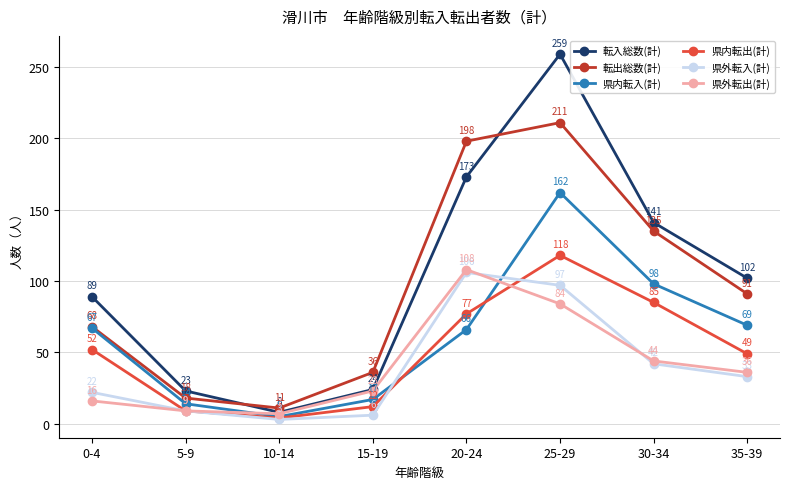

How many values in the 転入総数(計) series are below 102?

4